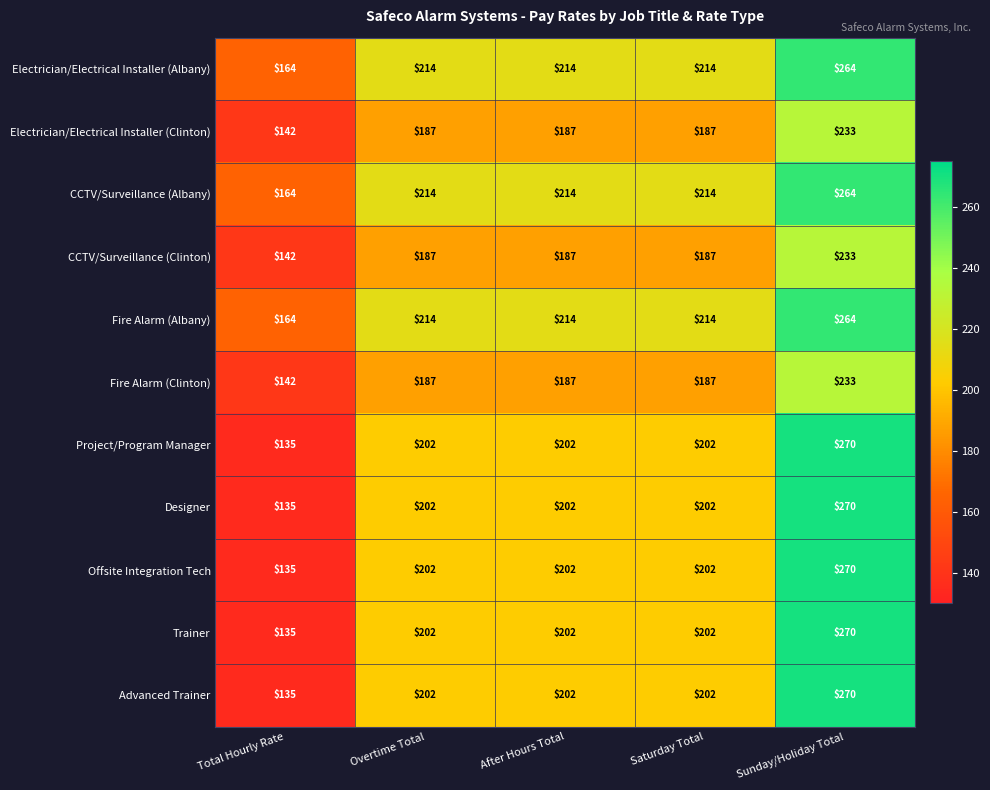

What is the smallest value displayed?

135